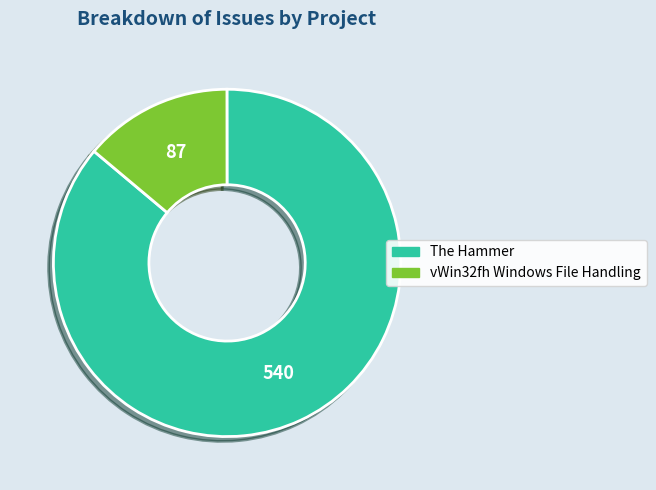

True or false: The Hammer accounts for 73% of the total.

False